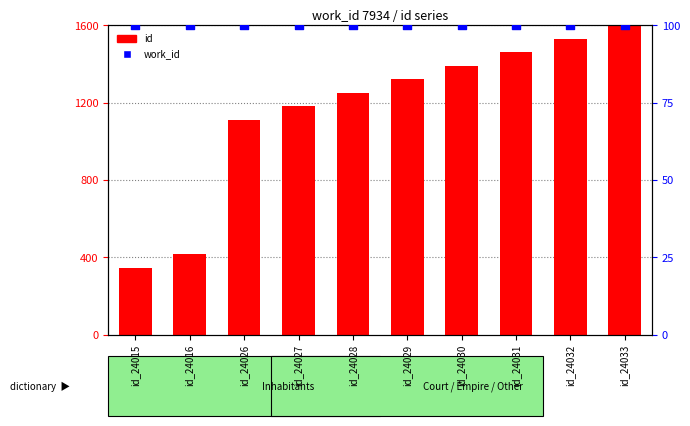

At which category is the sum across all series the highest?

id_24033